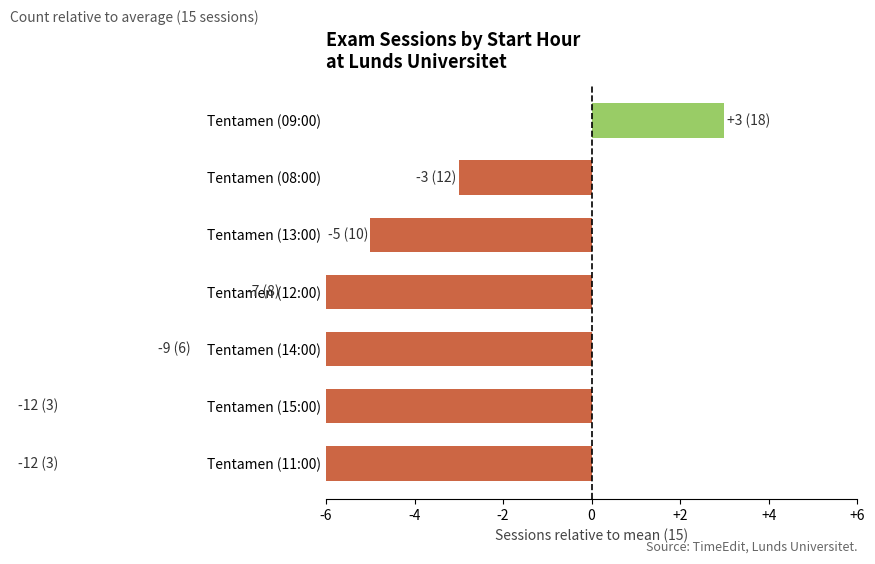

What is the sum of all values?

-45